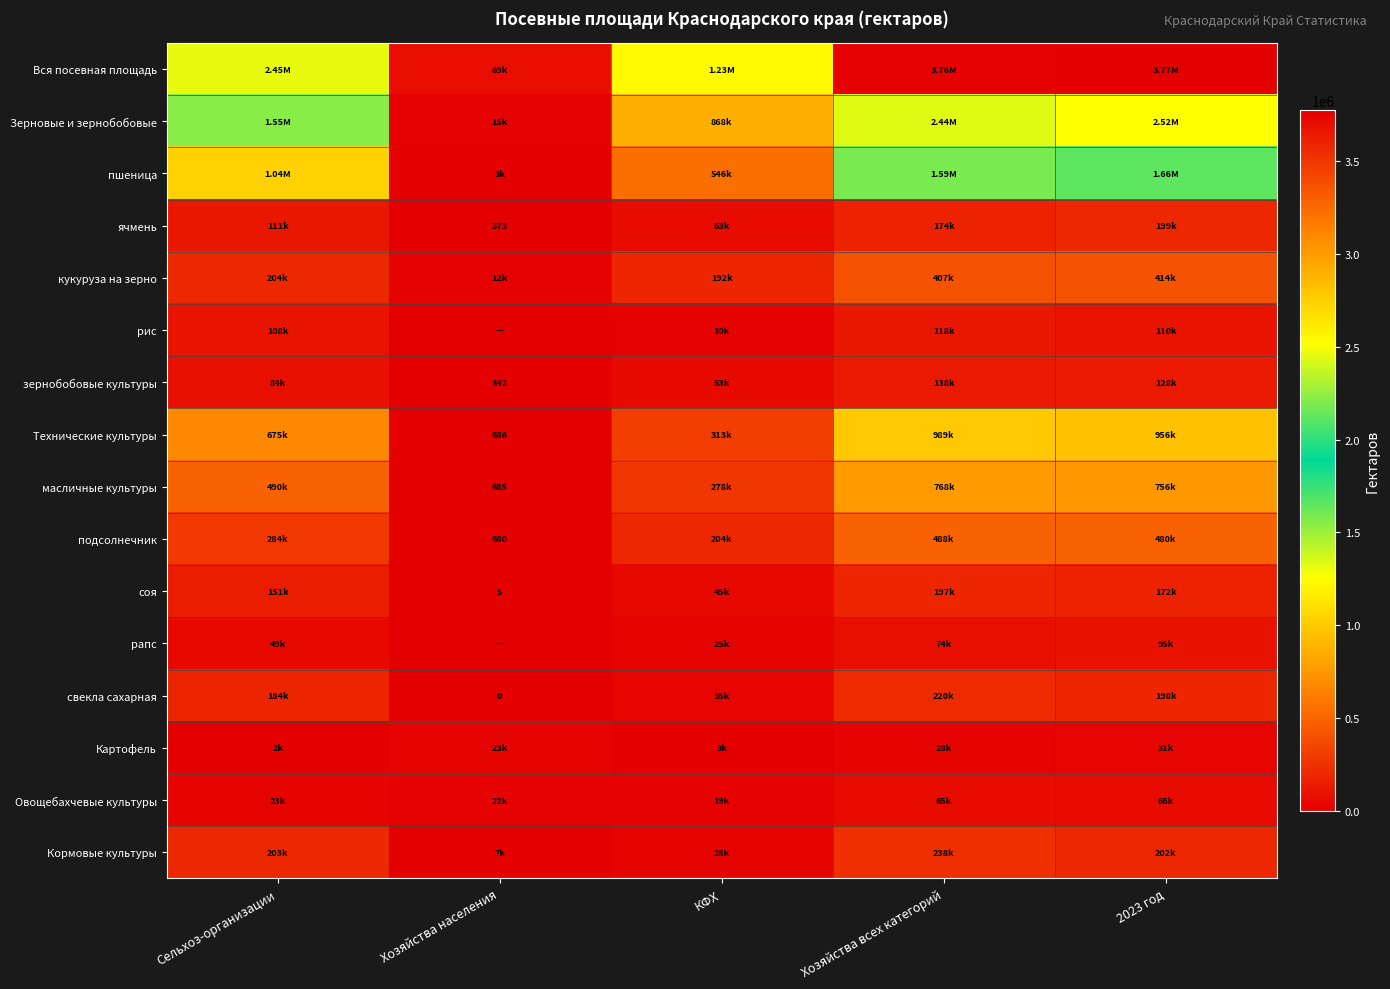

What is the difference between the maximum and minimum values in the кукуруза на зерно series?

402132.1